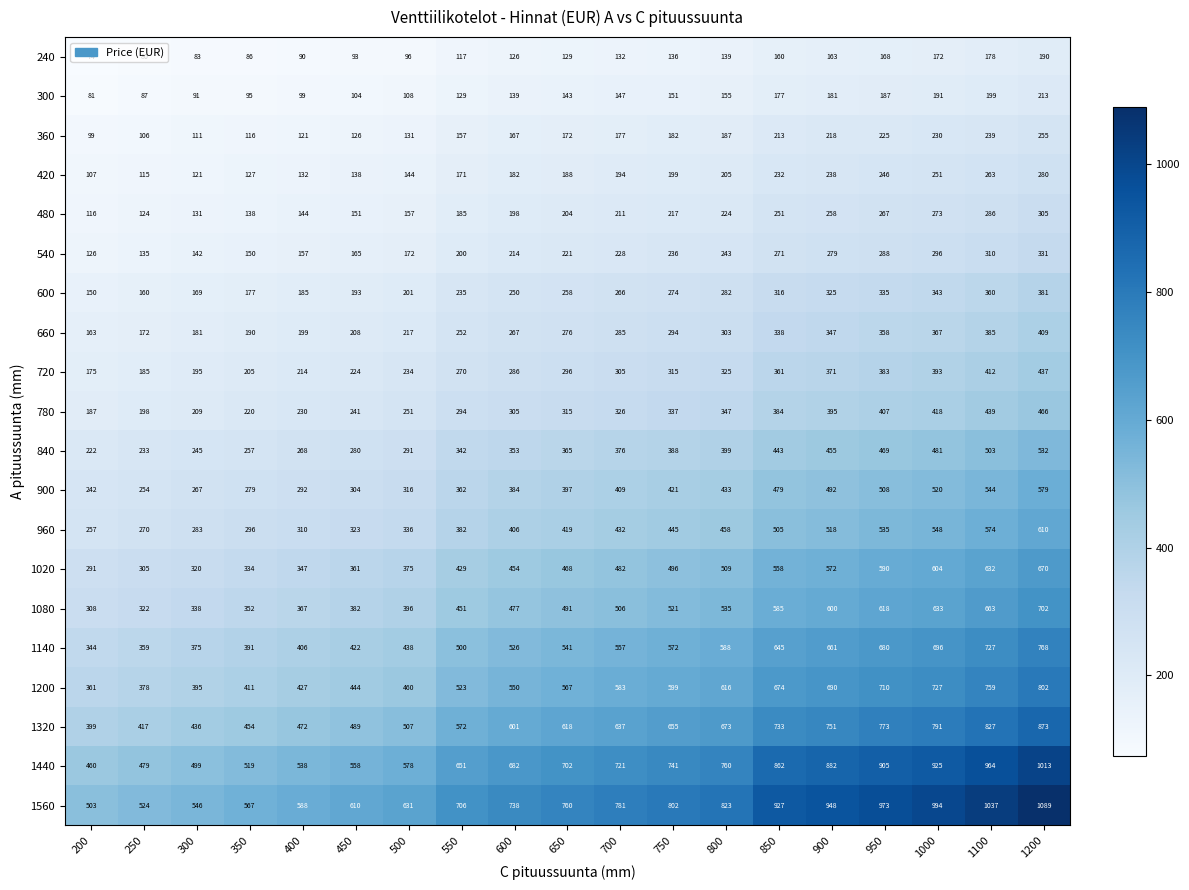

What is the spread (max minus min) of values at 1000?

822